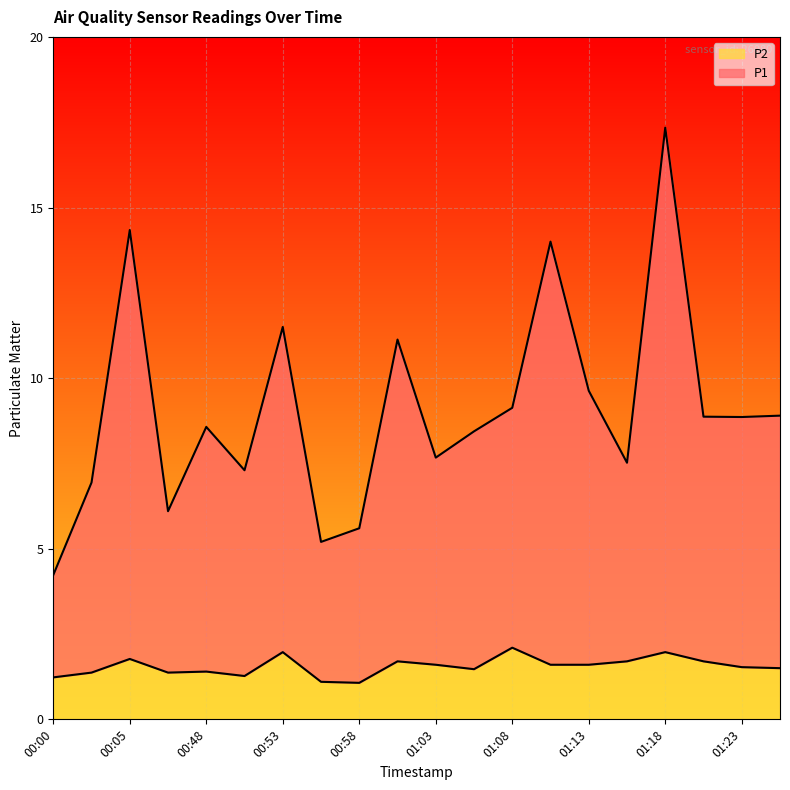

How many lines are shown in the chart?

2